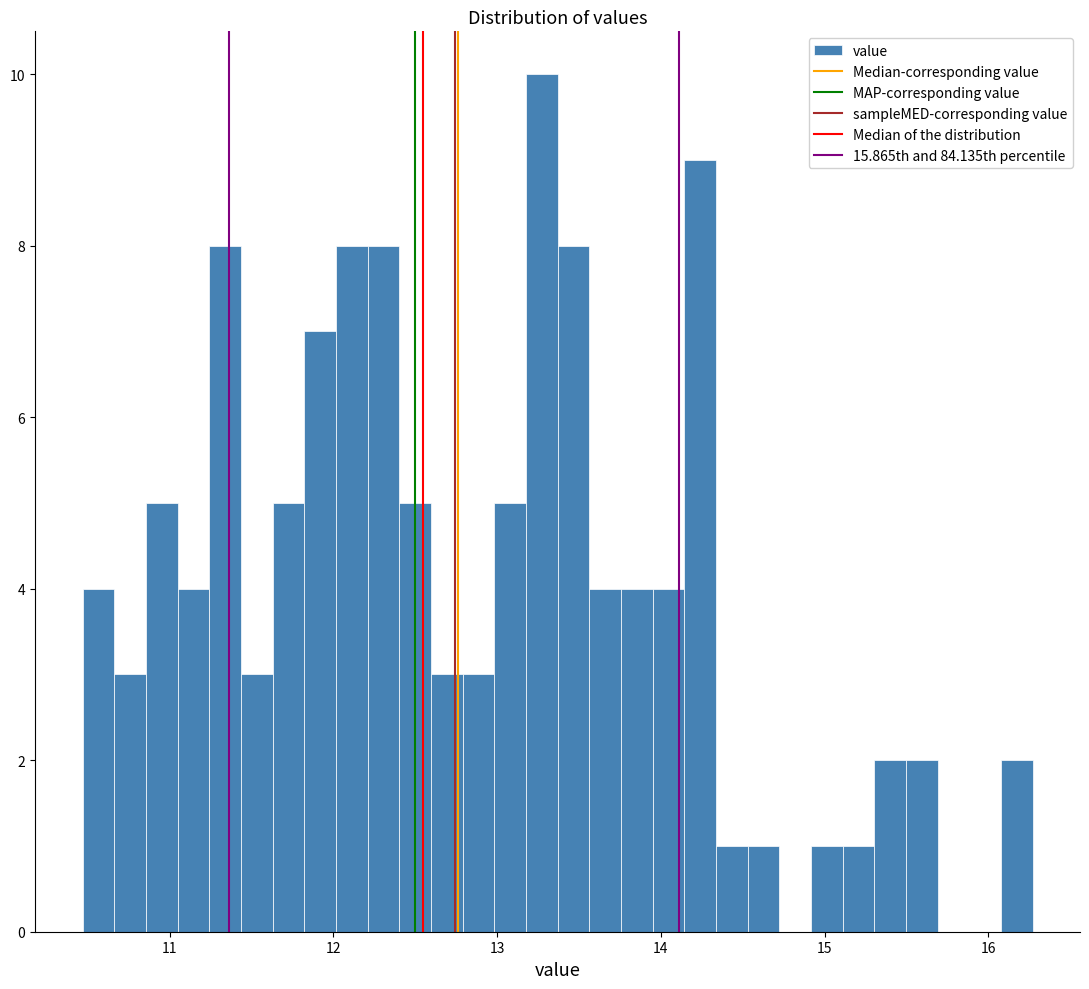

Read against the x-axis, roughly where is the centre of the tallest bar?

13.3